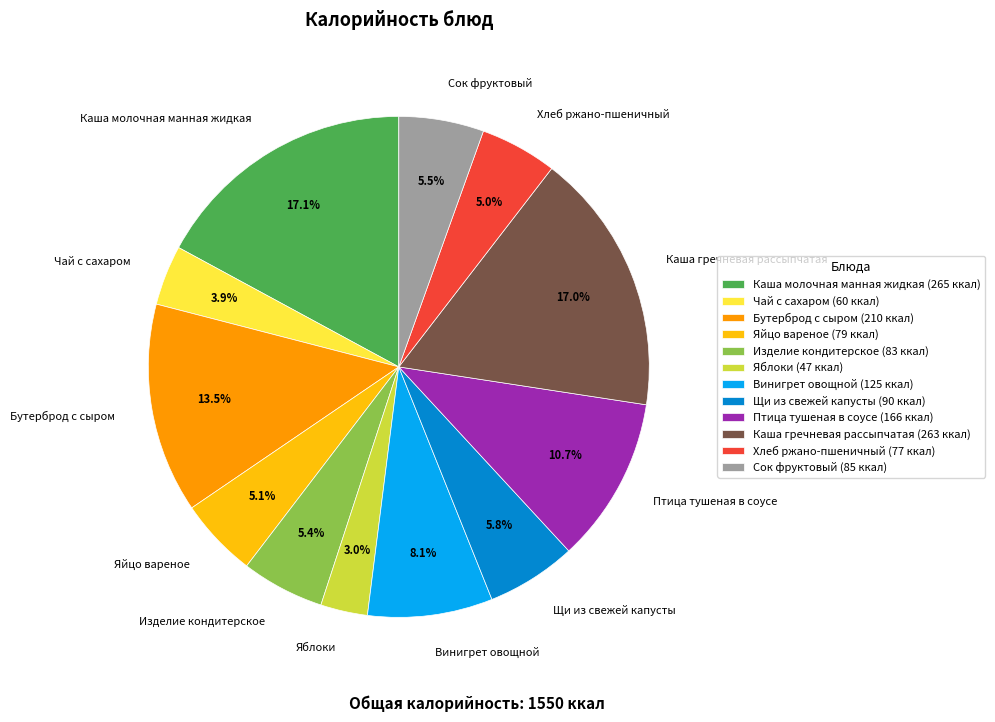

Is Чай с сахаром the majority of the pie?

No